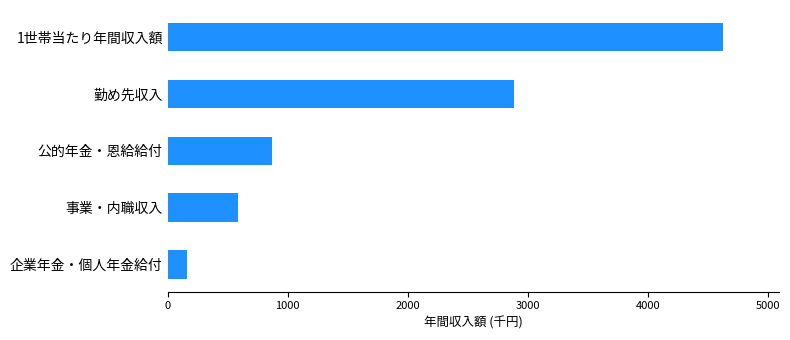

What is the label of the 4th bar from the top?

事業・内職収入